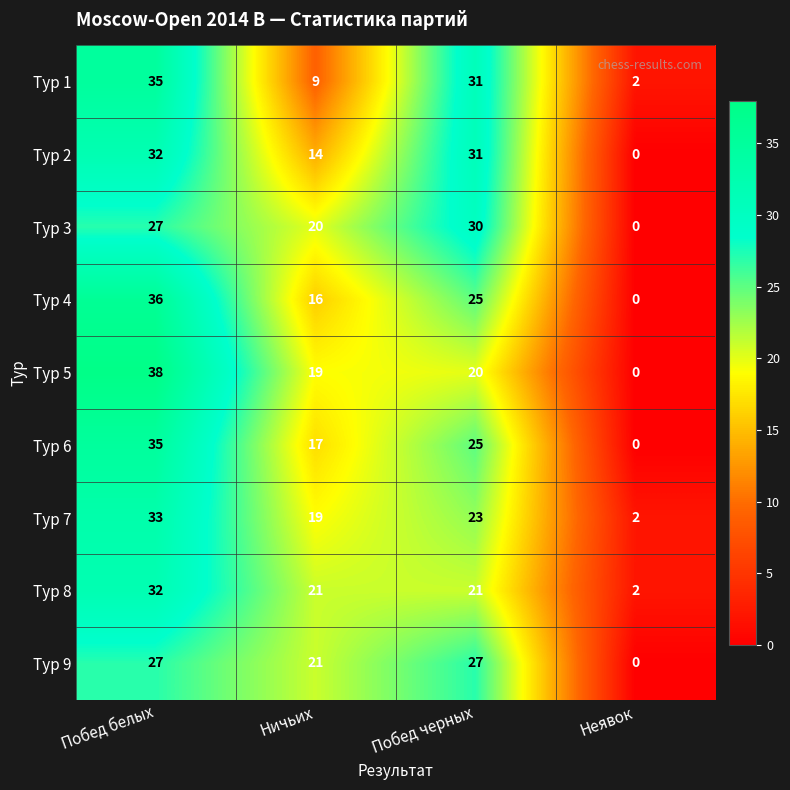

At which category is the sum across all series the highest?

Побед белых